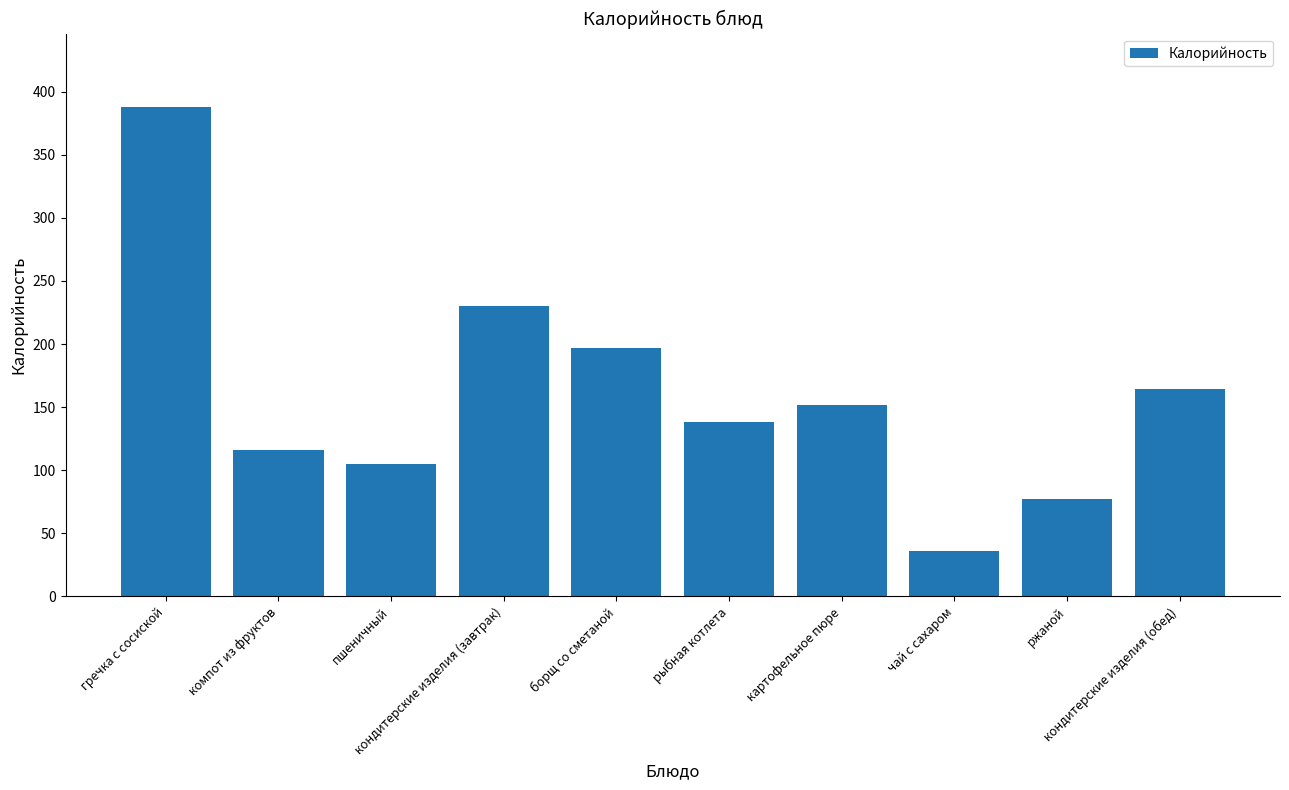

How many categories are shown in the chart?

10